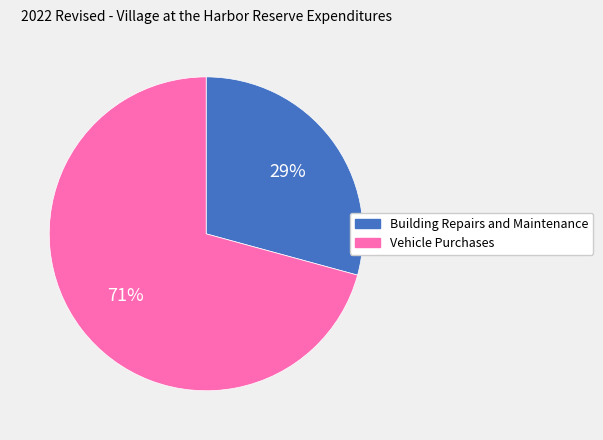

Combined, do Vehicle Purchases and Building Repairs and Maintenance account for over 50%?

Yes